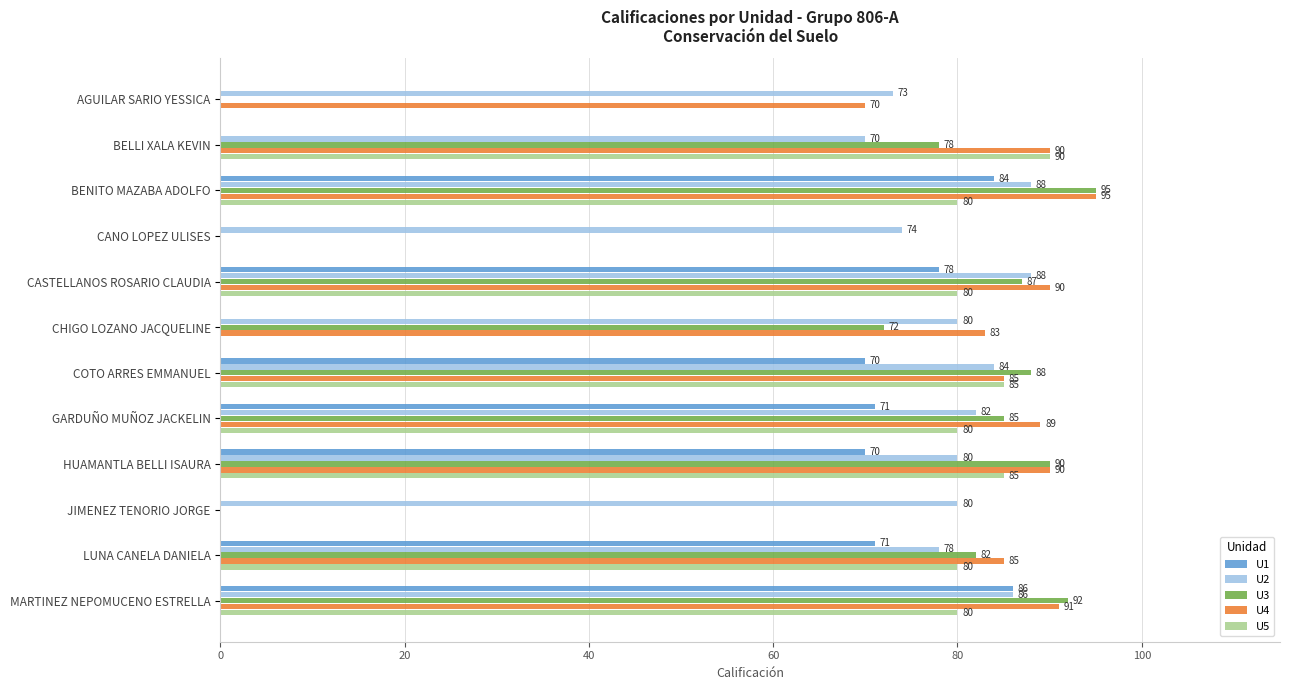

Between AGUILAR SARIO YESSICA and BENITO MAZABA ADOLFO, which series saw the biggest shift?

U3